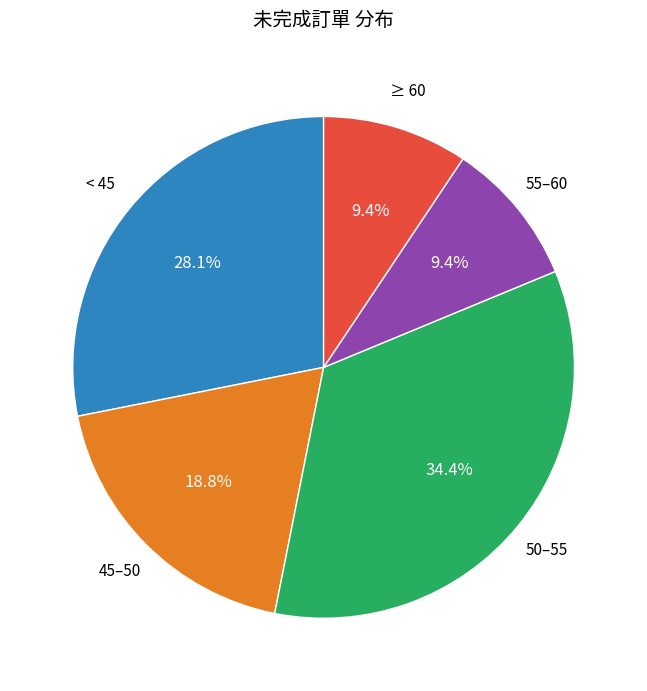

Is there any slice that represents more than half of the pie?

No